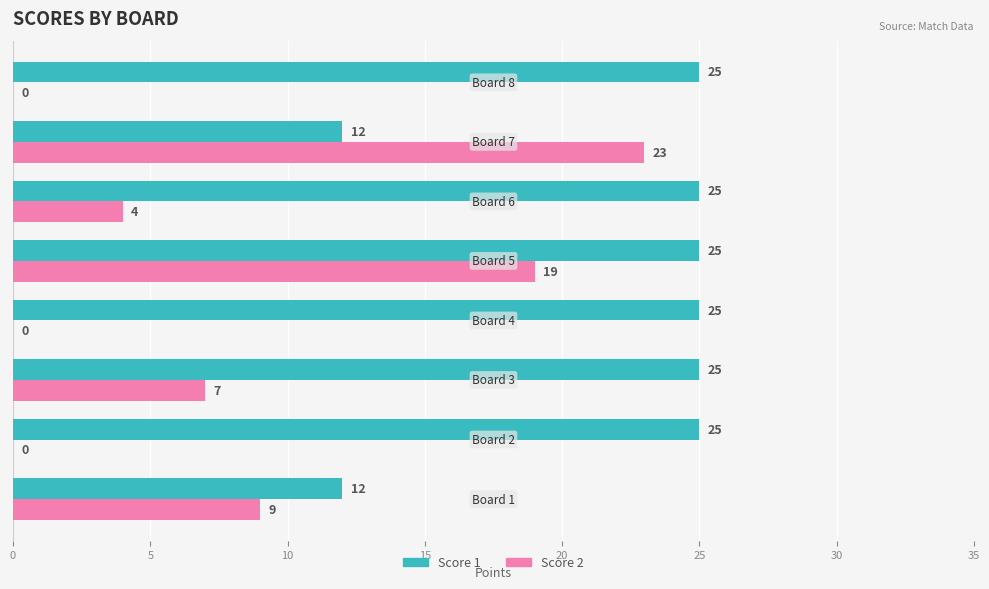

Which series has the largest total across all categories?

Score 1